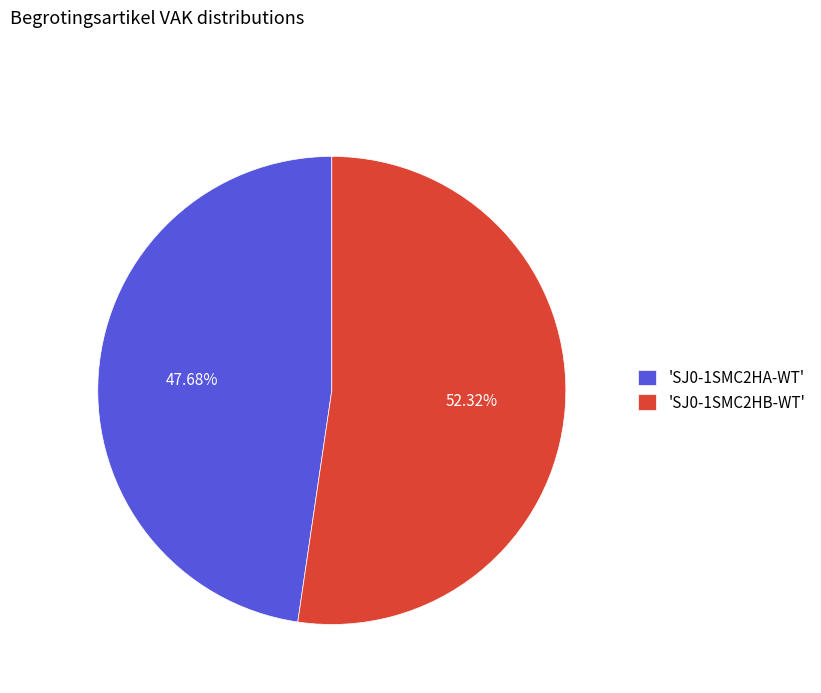

Does 'SJ0-1SMC2HB-WT' represent more than half of the total?

Yes